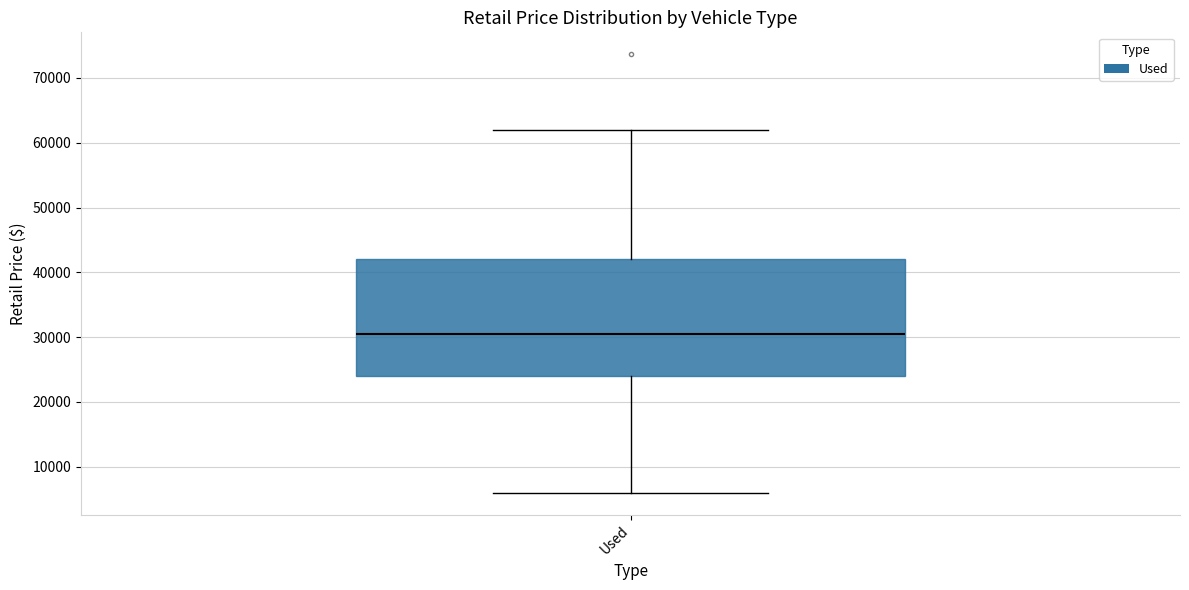

Read this box plot against the y-axis: the position of the median line, the range covered by the box, and the ends of both whiskers. The values are not printed on the chart, so give them approximately, as read against the axis.

median 30000, box 24000 to 42000, whiskers 6000 to 62000